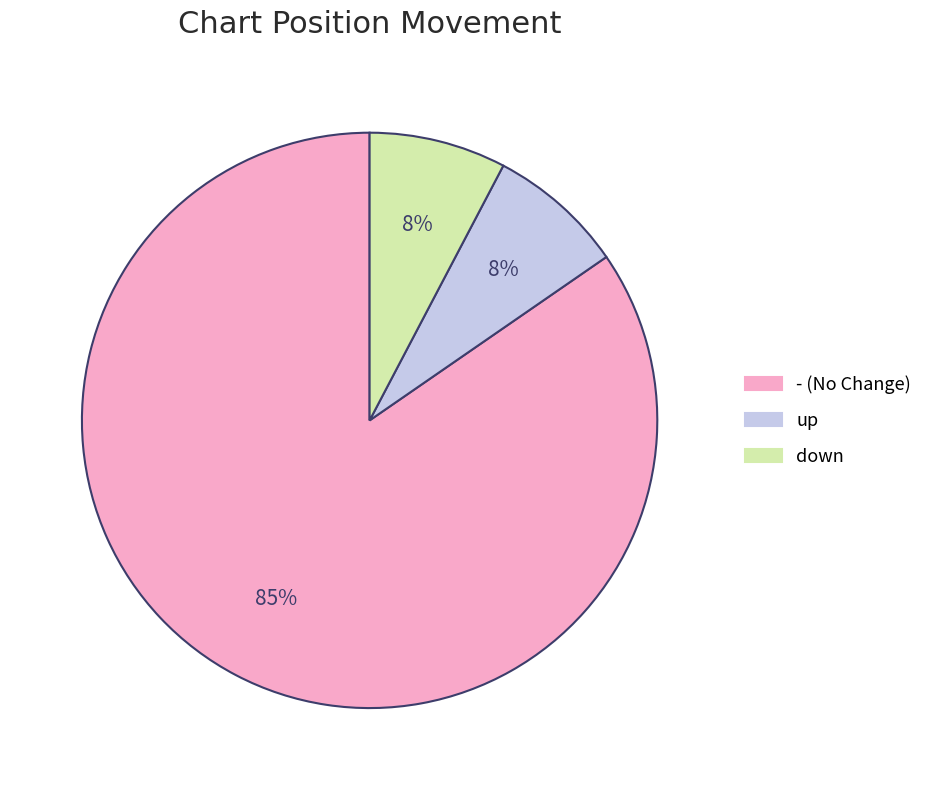

How many segments does this pie chart have?

3